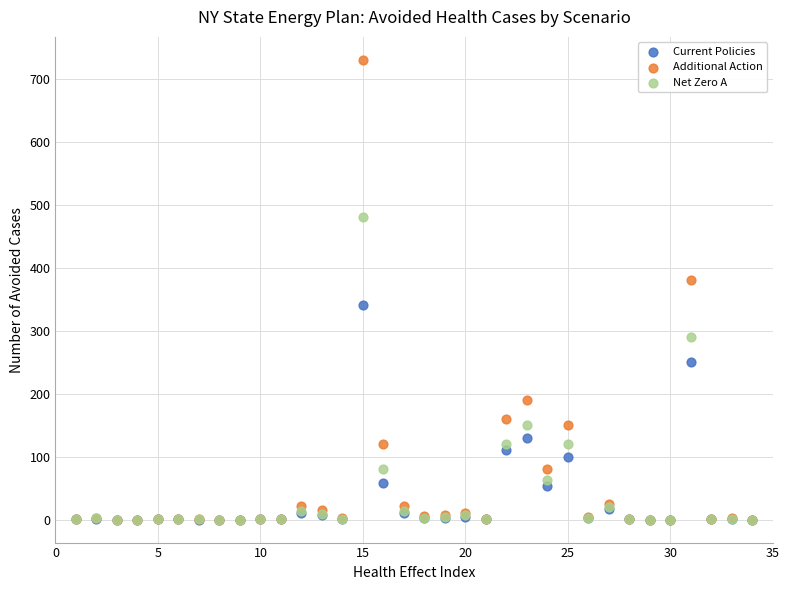

In the Additional Action series, what Y value is closest to 365?

380.0